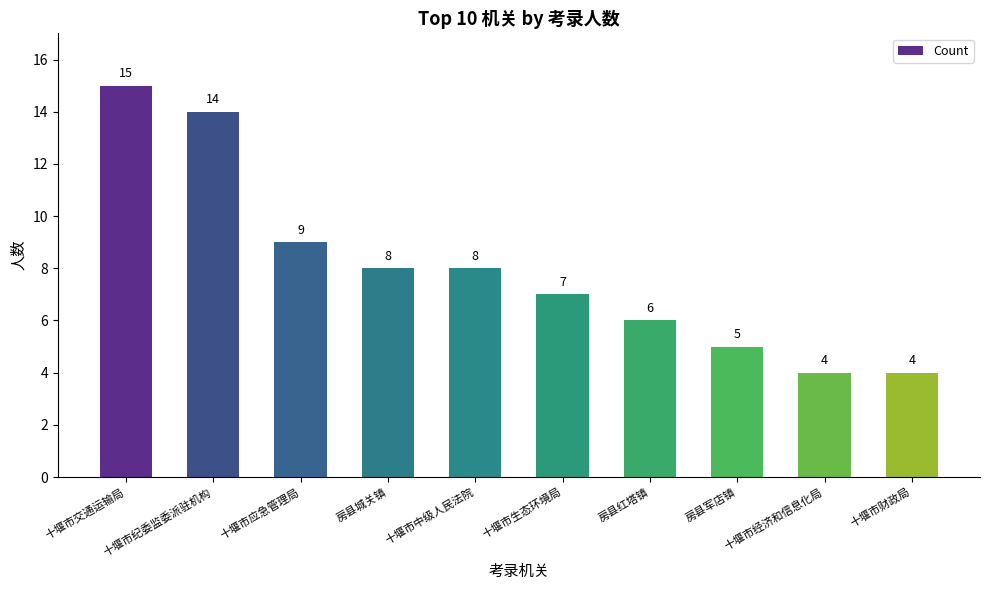

What is the sum of the values at 十堰市应急管理局 and 十堰市财政局?

13